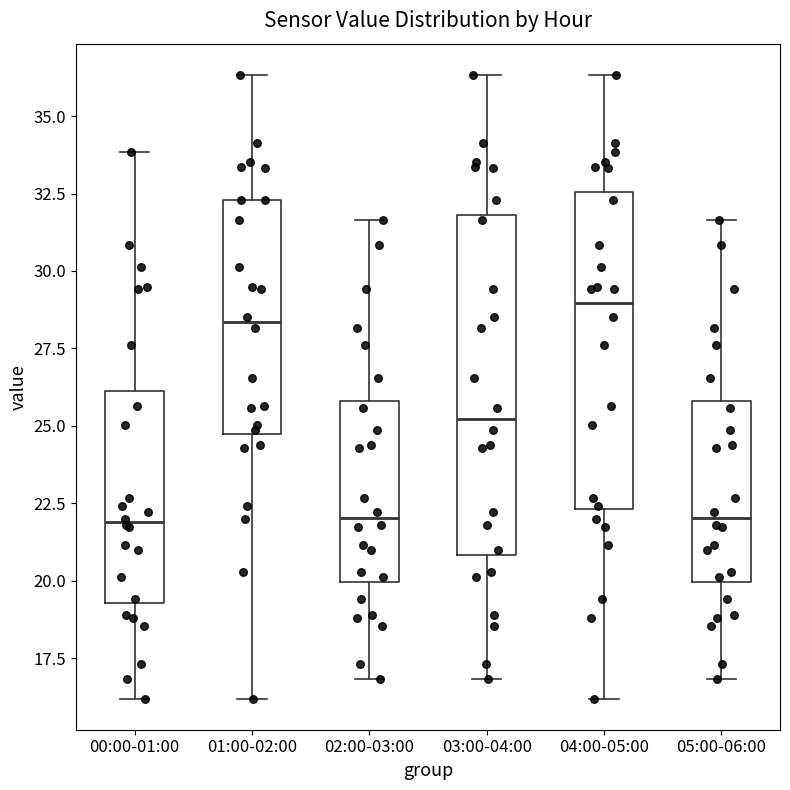

Comparing the boxes themselves (not the whiskers), which one is the tallest?

03:00-04:00